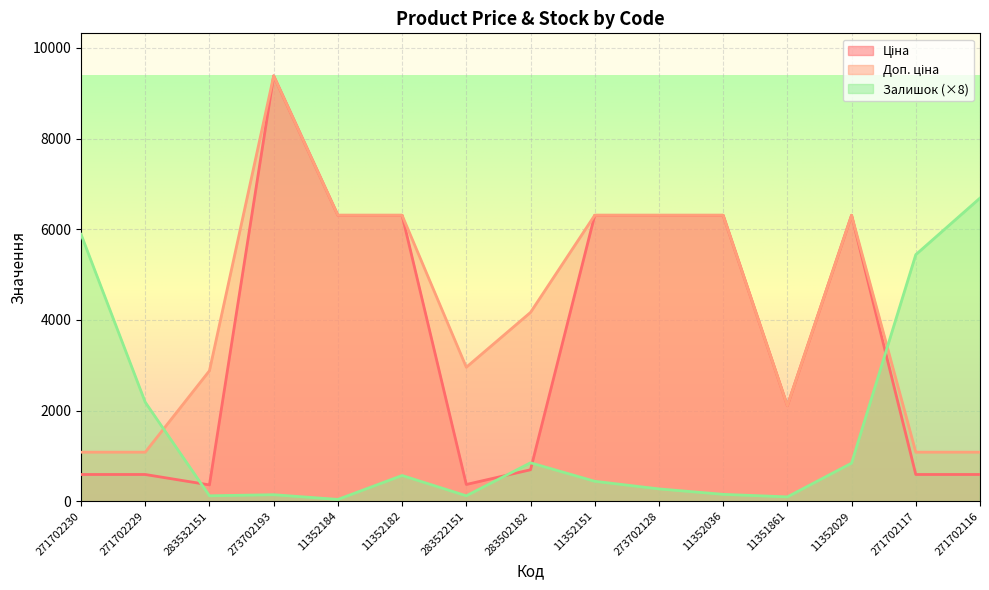

What is the difference between the highest and lowest values at 11352036?

6156.8